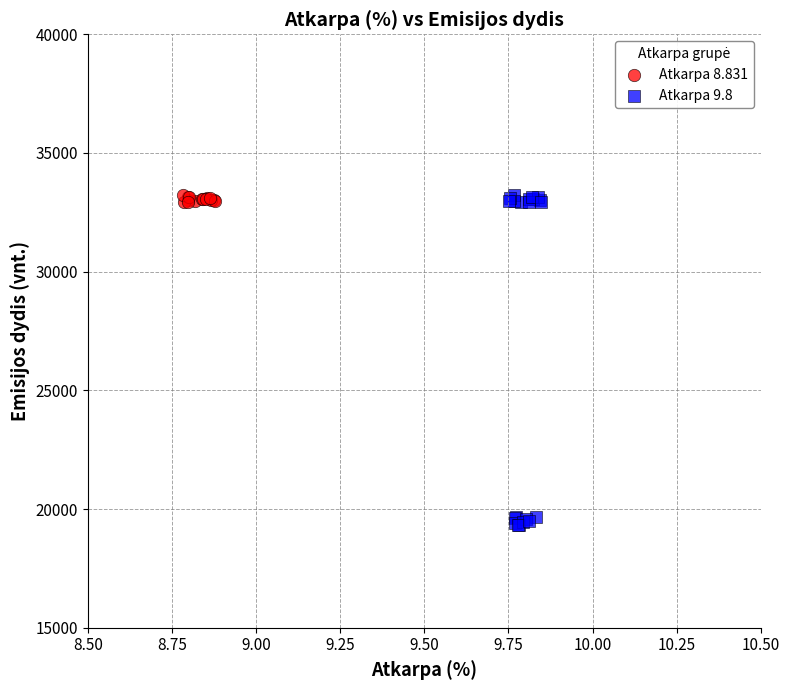

Which series contains the lowest Y value?

Atkarpa 9.8